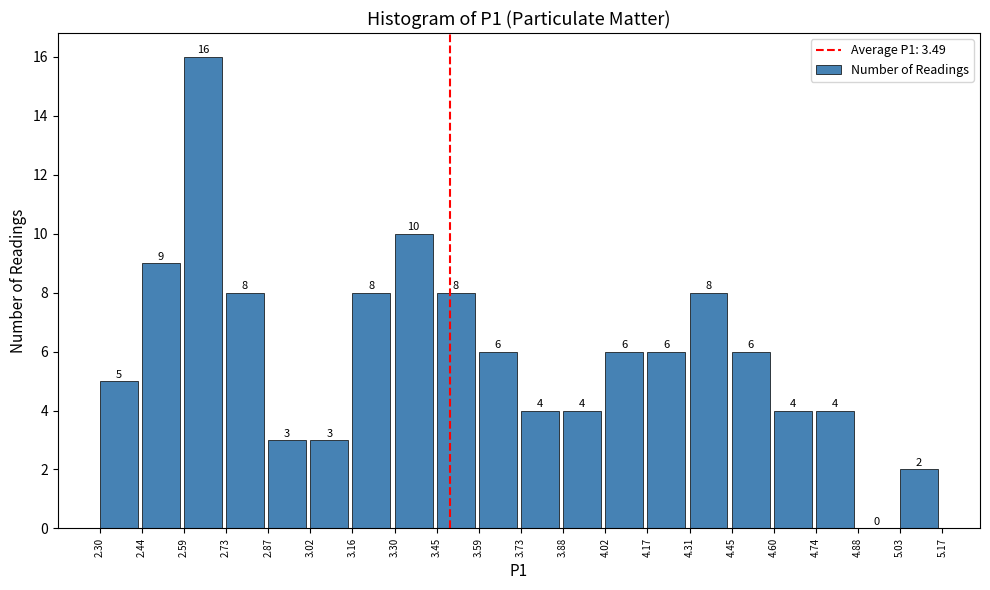

Reading left to right, transcribe this chart: for each bar, give the range it covers on the x-axis and its height.

2.30 to 2.44: 5
2.44 to 2.59: 9
2.59 to 2.73: 16
2.73 to 2.87: 8
2.87 to 3.02: 3
3.02 to 3.16: 3
3.16 to 3.30: 8
3.30 to 3.45: 10
3.45 to 3.59: 8
3.59 to 3.73: 6
3.73 to 3.88: 4
3.88 to 4.02: 4
4.02 to 4.17: 6
4.17 to 4.31: 6
4.31 to 4.45: 8
4.45 to 4.60: 6
4.60 to 4.74: 4
4.74 to 4.88: 4
4.88 to 5.03: 0
5.03 to 5.17: 2